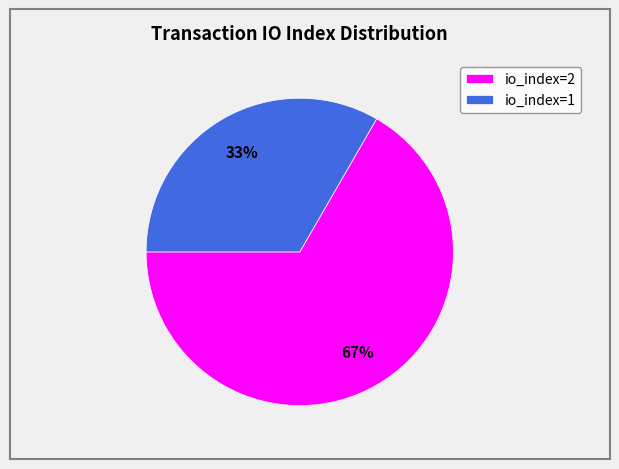

True or false: io_index=2 accounts for 54% of the total.

False